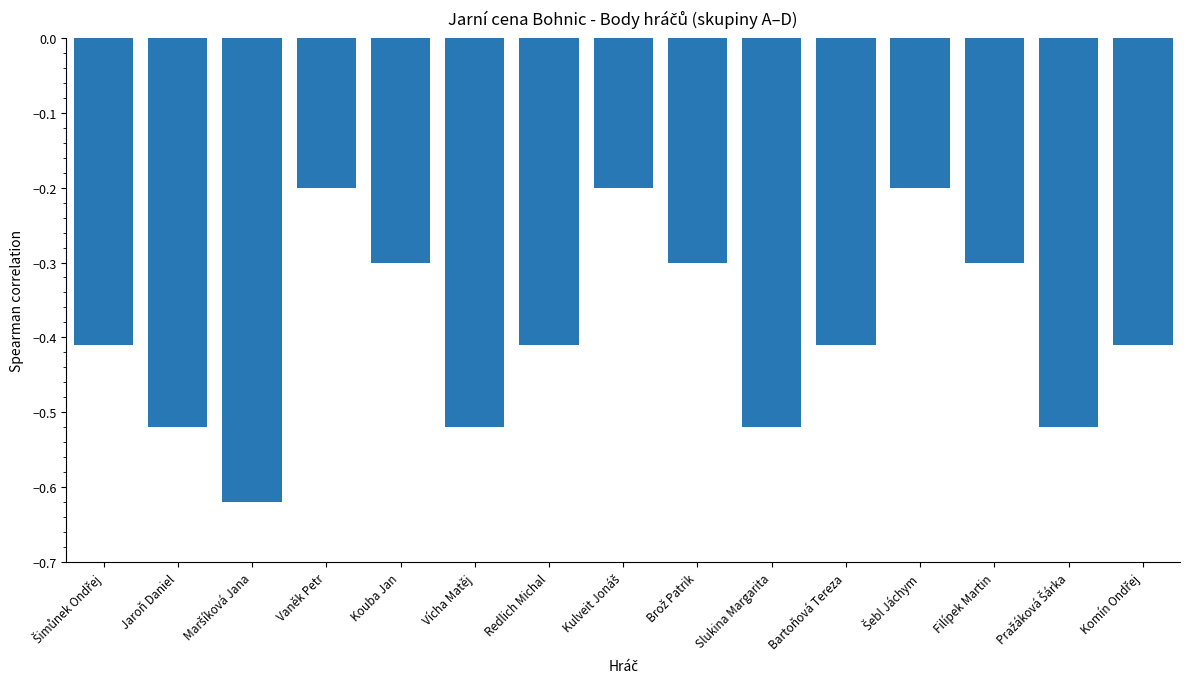

Are the bars horizontal?

No